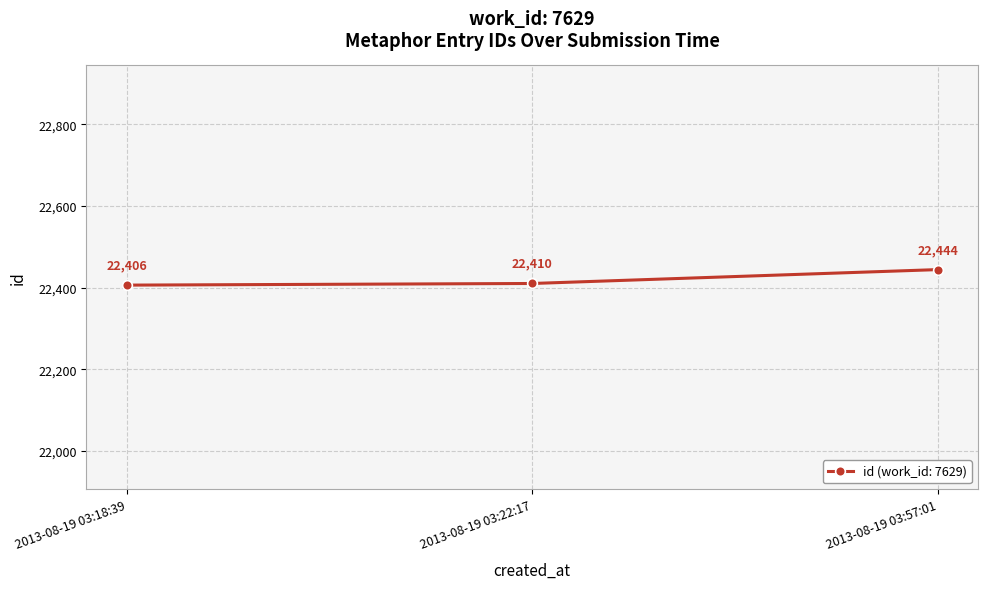

The chart shows a value of 11031 at 2013-08-19 03:18:39. True or false?

False